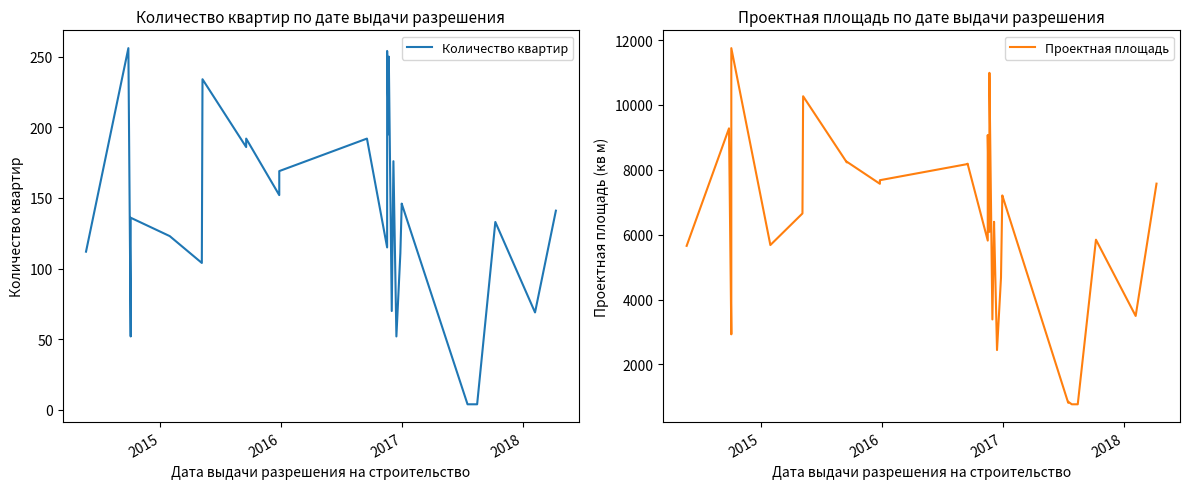

The Количество квартир series shows 306 at 19. True or false?

False